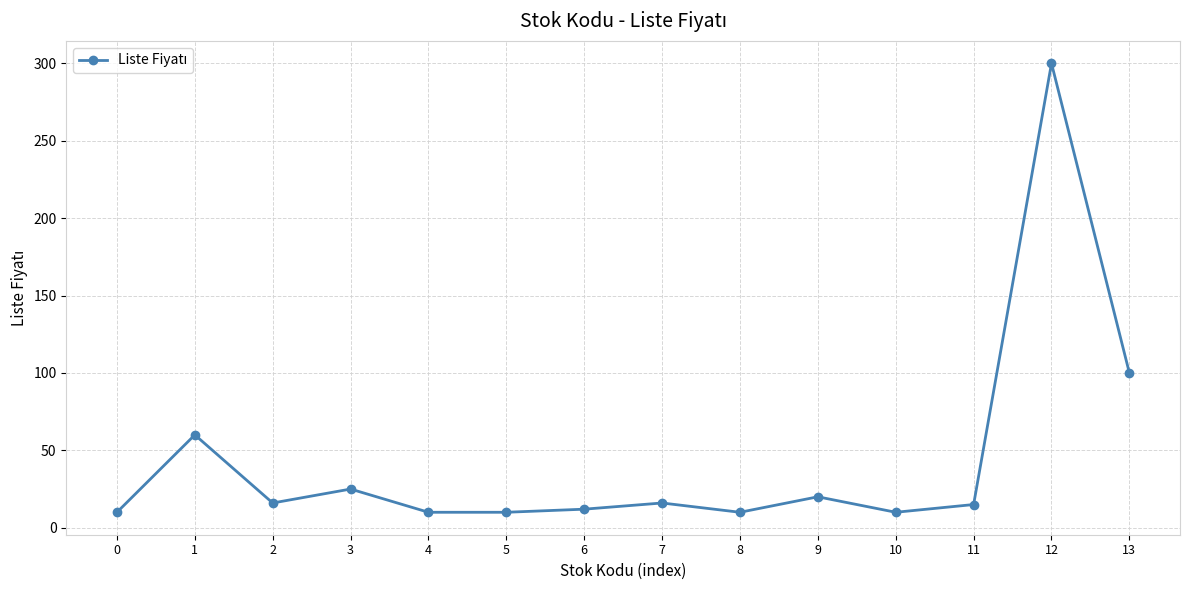

What is the value of the 4th point from the left?

25